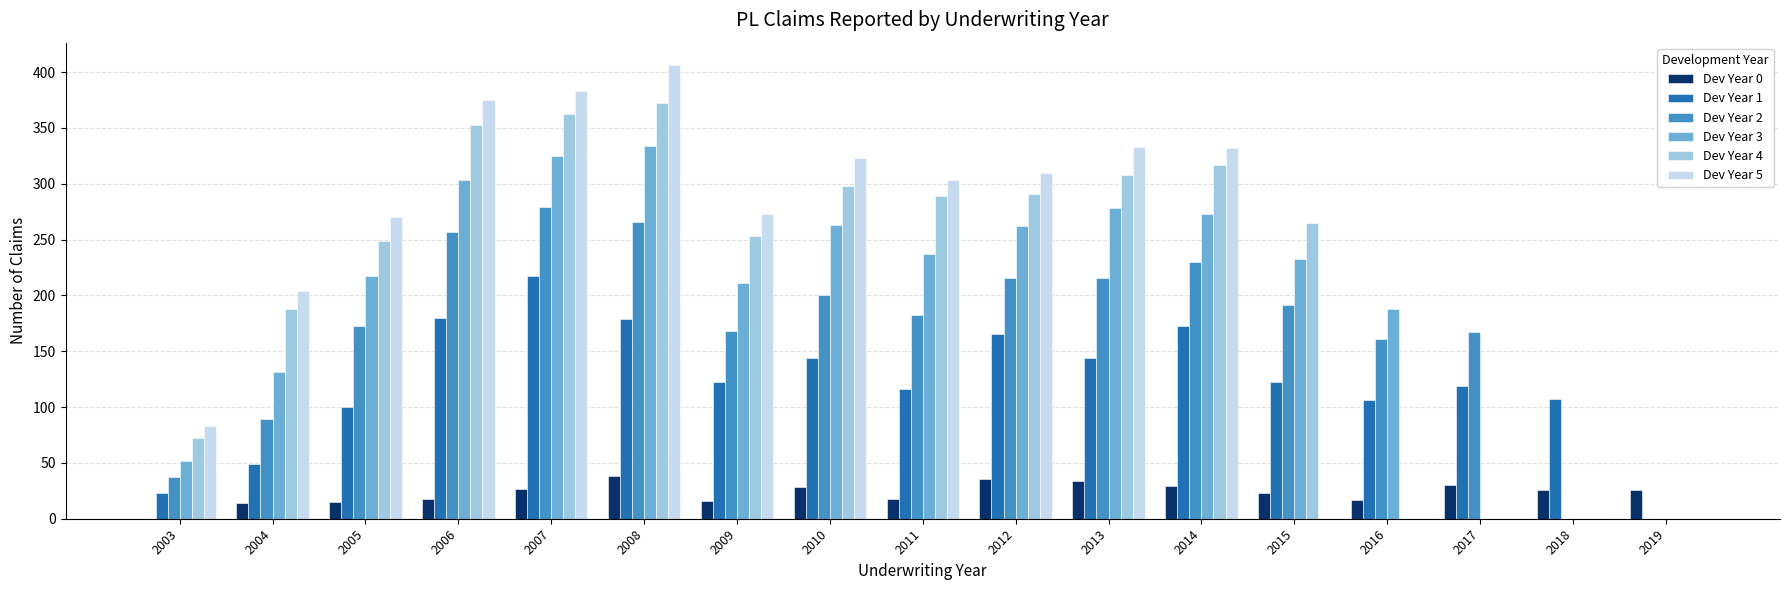

True or false: Dev Year 5 has a value of 402 at 2011.

False